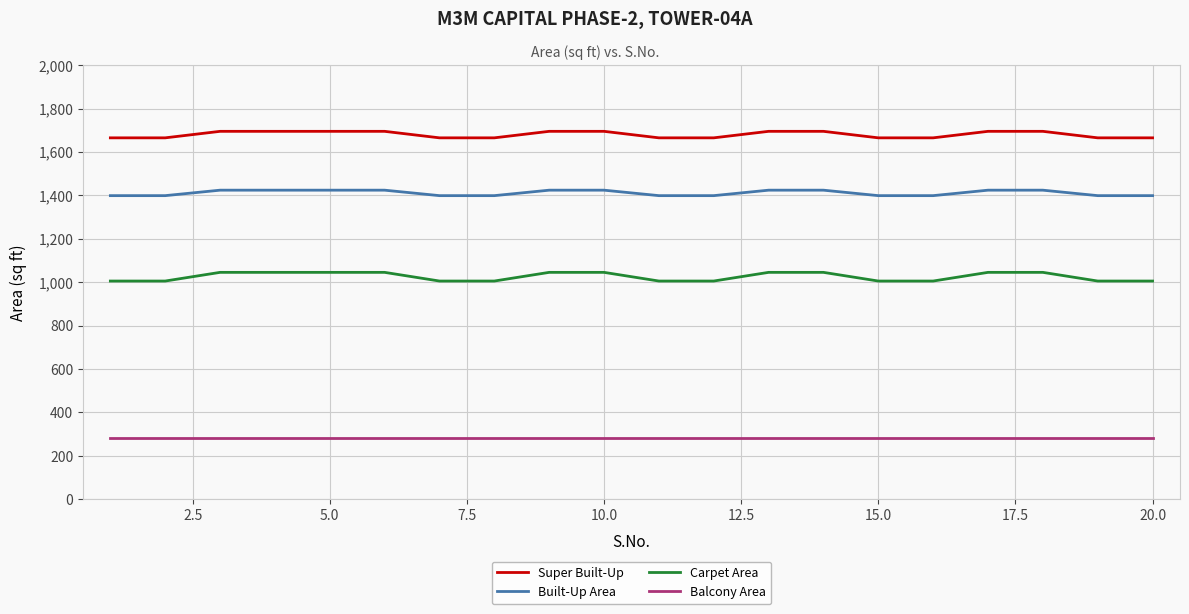

List the series in order of their overall mean, lowest first.

Balcony Area, Carpet Area, Built-Up Area, Super Built-Up